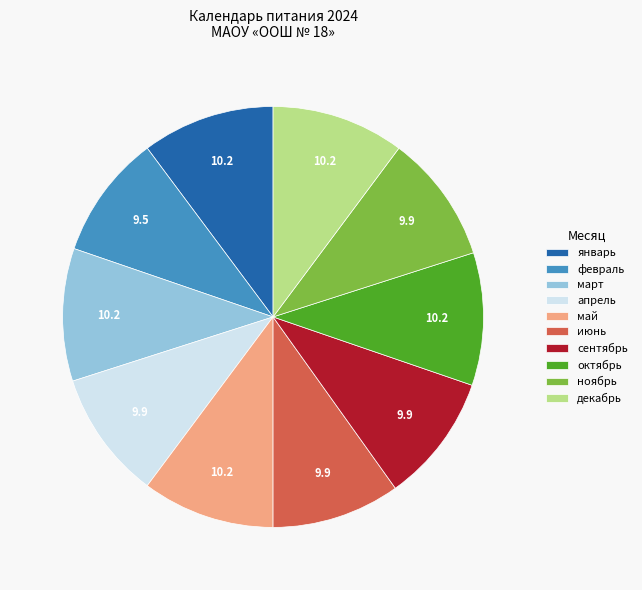

Approximately how many times larger is the value at ноябрь compared to декабрь?

1.0